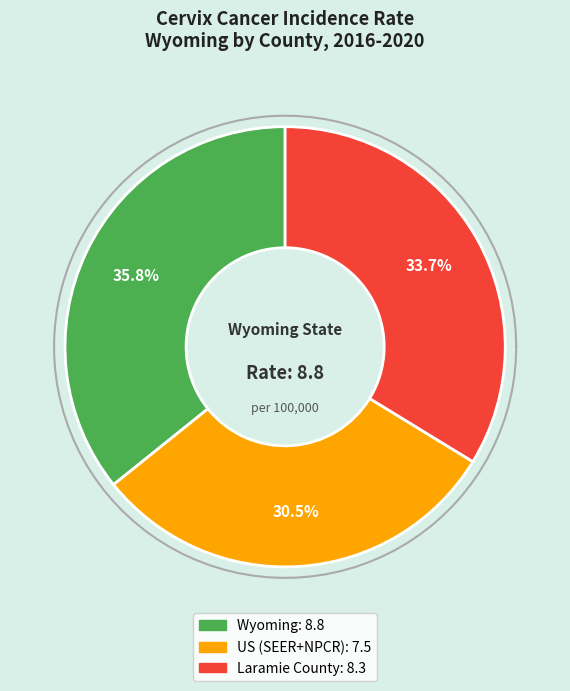

Is the sum of US (SEER+NPCR) and Laramie County greater than half?

Yes